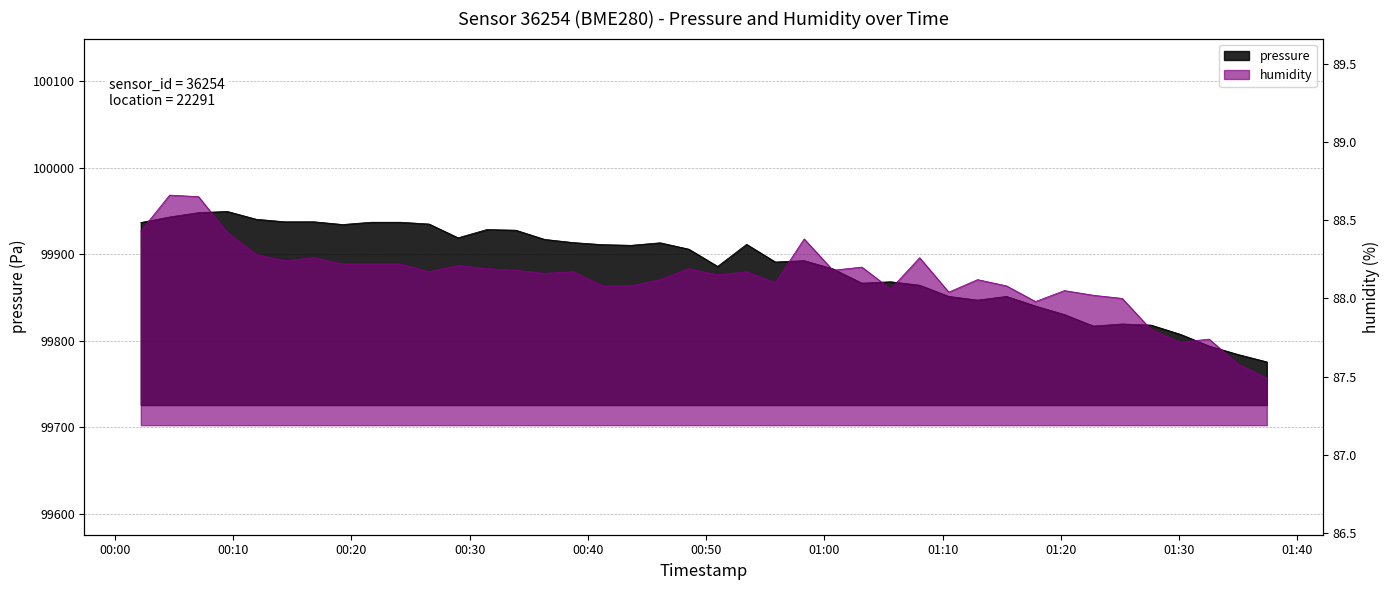

Is it true that humidity equals 20.8 at 2023-03-04T01:37:25?

False